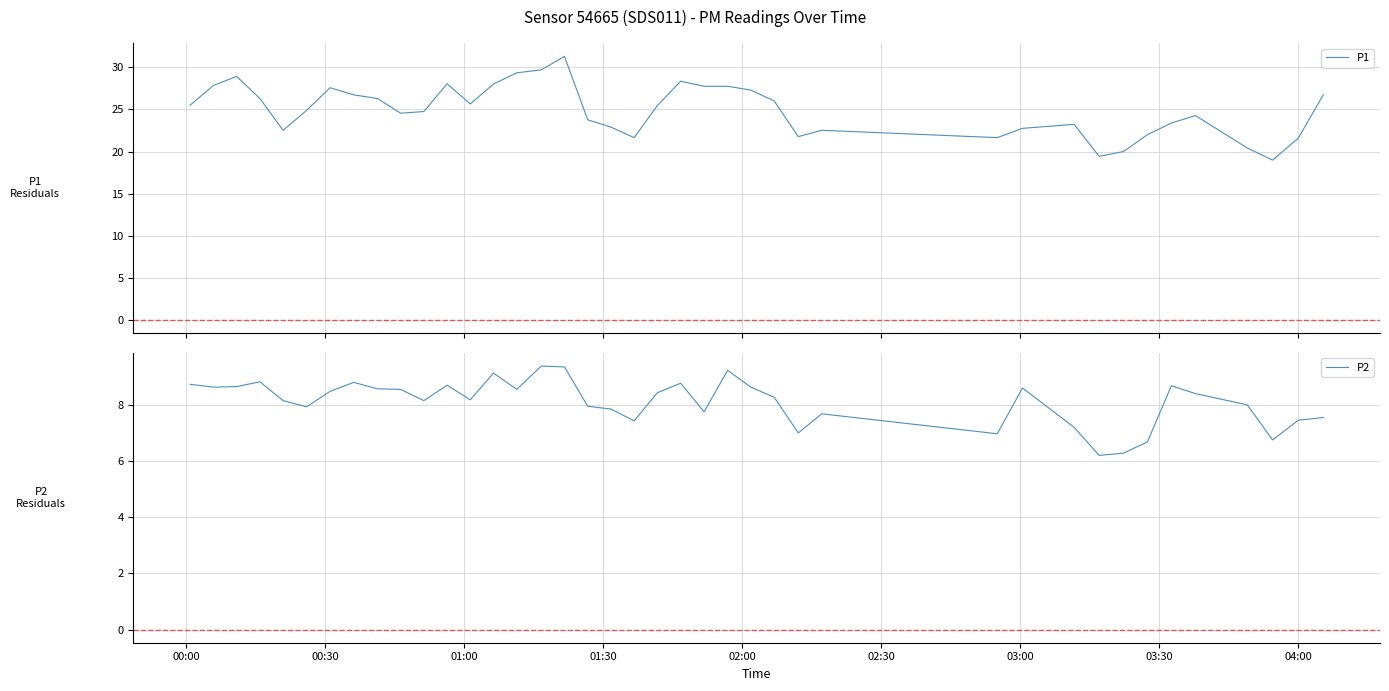

Rank the series by their average value, from highest to lowest.

P1, P2